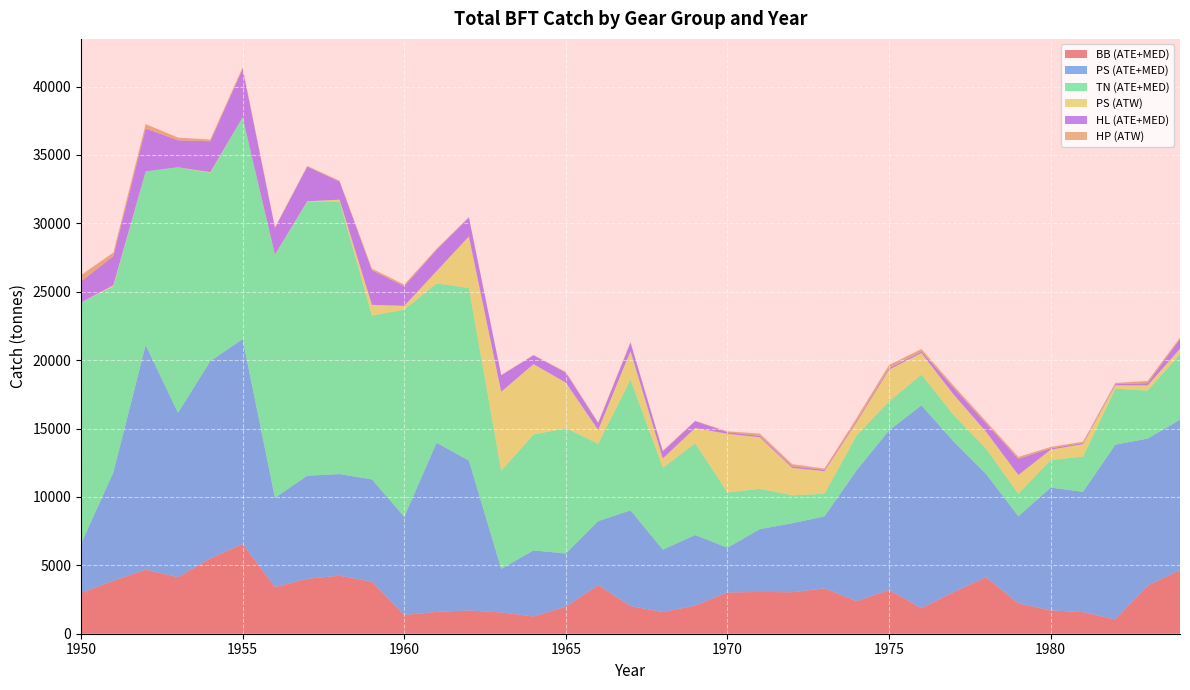

Reading left to right, extract all data points from this chart.

BB (ATE+MED): 1950=2975.2	1951=3872.0	1952=4685.2	1953=4135.1	1954=5500.3	1955=6559.1	1956=3409.0	1957=4017.0	1958=4241.0	1959=3800.0	1960=1374.0	1961=1597.5	1962=1702.1	1963=1554.0	1964=1263.0	1965=1983.6	1966=3557.2	1967=2018.5	1968=1585.1	1969=2056.4	1970=3016.9	1971=3055.1	1972=3032.0	1973=3316.1	1974=2385.3	1975=3193.4	1976=1868.0	1977=3054.6	1978=4126.2	1979=2216.3	1980=1707.3	1981=1579.4	1982=1040.4	1983=3518.5	1984=4648.5
PS (ATE+MED): 1950=3589.9	1951=7918.8	1952=16419.2	1953=12013.2	1954=14427.3	1955=14976.4	1956=6528.4	1957=7534.0	1958=7430.8	1959=7481.9	1960=7174.7	1961=12363.3	1962=10953.3	1963=3191.0	1964=4826.2	1965=3881.8	1966=4674.6	1967=7000.0	1968=4561.5	1969=5157.8	1970=3272.8	1971=4588.9	1972=5045.5	1973=5257.5	1974=9577.7	1975=11677.0	1976=14830.0	1977=10989.0	1978=7556.0	1979=6369.0	1980=8978.0	1981=8795.0	1982=12781.0	1983=10747.0	1984=10996.7
TN (ATE+MED): 1950=17646.4	1951=13589.8	1952=12698.9	1953=17958.0	1954=13759.7	1955=16230.2	1956=17772.6	1957=20033.2	1958=19923.1	1959=11981.0	1960=15147.4	1961=11645.5	1962=12624.7	1963=7176.6	1964=8471.6	1965=9161.1	1966=5658.7	1967=9559.6	1968=5982.8	1969=6707.9	1970=4036.6	1971=2950.5	1972=2044.4	1973=1655.2	1974=2553.1	1975=2114.3	1976=2245.9	1977=1934.0	1978=1852.5	1979=1639.9	1980=2015.1	1981=2573.9	1982=4103.0	1983=3506.0	1984=4791.9
PS (ATW): 1950=1.0	1951=100.0	1952=0.0	1953=0.0	1954=55.0	1955=0.0	1956=13.0	1957=33.0	1958=138.0	1959=781.0	1960=277.0	1961=903.0	1962=3768.0	1963=5770.0	1964=5150.0	1965=3331.0	1966=1006.0	1967=2082.0	1968=687.0	1969=1118.0	1970=4288.0	1971=3769.0	1972=2011.0	1973=1656.0	1974=960.0	1975=2320.0	1976=1582.0	1977=1502.0	1978=1230.0	1979=1381.0	1980=758.0	1981=910.0	1982=237.0	1983=384.0	1984=401.0
HL (ATE+MED): 1950=1541.7	1951=2124.1	1952=3134.3	1953=1967.3	1954=2257.6	1955=3516.3	1956=1946.2	1957=2530.0	1958=1322.6	1959=2528.5	1960=1435.5	1961=1554.2	1962=1370.0	1963=1203.1	1964=644.1	1965=723.4	1966=502.0	1967=615.0	1968=508.0	1969=501.0	1970=114.0	1971=101.0	1972=106.0	1973=102.0	1974=100.0	1975=114.0	1976=100.0	1977=488.0	1978=611.0	1979=1177.0	1980=98.0	1981=74.0	1982=89.0	1983=166.0	1984=700.9
HP (ATW): 1950=459.0	1951=263.0	1952=323.0	1953=197.0	1954=129.0	1955=135.0	1956=47.0	1957=58.0	1958=61.0	1959=125.0	1960=119.0	1961=78.0	1962=44.0	1963=22.0	1964=24.0	1965=55.0	1966=46.0	1967=53.0	1968=61.0	1969=30.0	1970=72.0	1971=166.0	1972=160.0	1973=86.0	1974=214.0	1975=233.3	1976=189.0	1977=157.0	1978=158.0	1979=143.0	1980=102.0	1981=109.0	1982=86.0	1983=159.0	1984=115.0